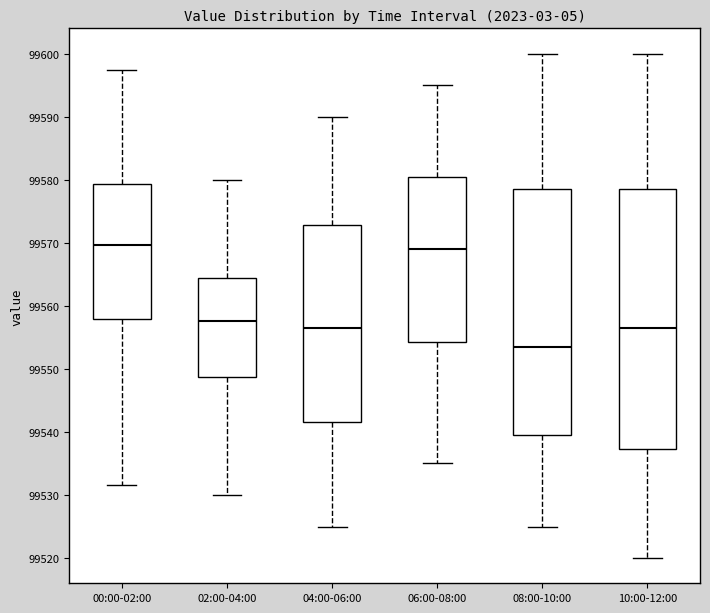

Reading left to right, transcribe this box plot: for each box, give where its median line is, the range the box spans, and where its two whiskers end, as read against the y-axis. The values are not printed on the chart, so give them approximately, as read against the axis.

00:00-02:00: median 99570, box 99558 to 99579, whiskers 99532 to 99597
02:00-04:00: median 99558, box 99549 to 99564, whiskers 99530 to 99580
04:00-06:00: median 99557, box 99542 to 99573, whiskers 99525 to 99590
06:00-08:00: median 99569, box 99554 to 99581, whiskers 99535 to 99595
08:00-10:00: median 99554, box 99540 to 99579, whiskers 99525 to 99600
10:00-12:00: median 99557, box 99537 to 99579, whiskers 99520 to 99600